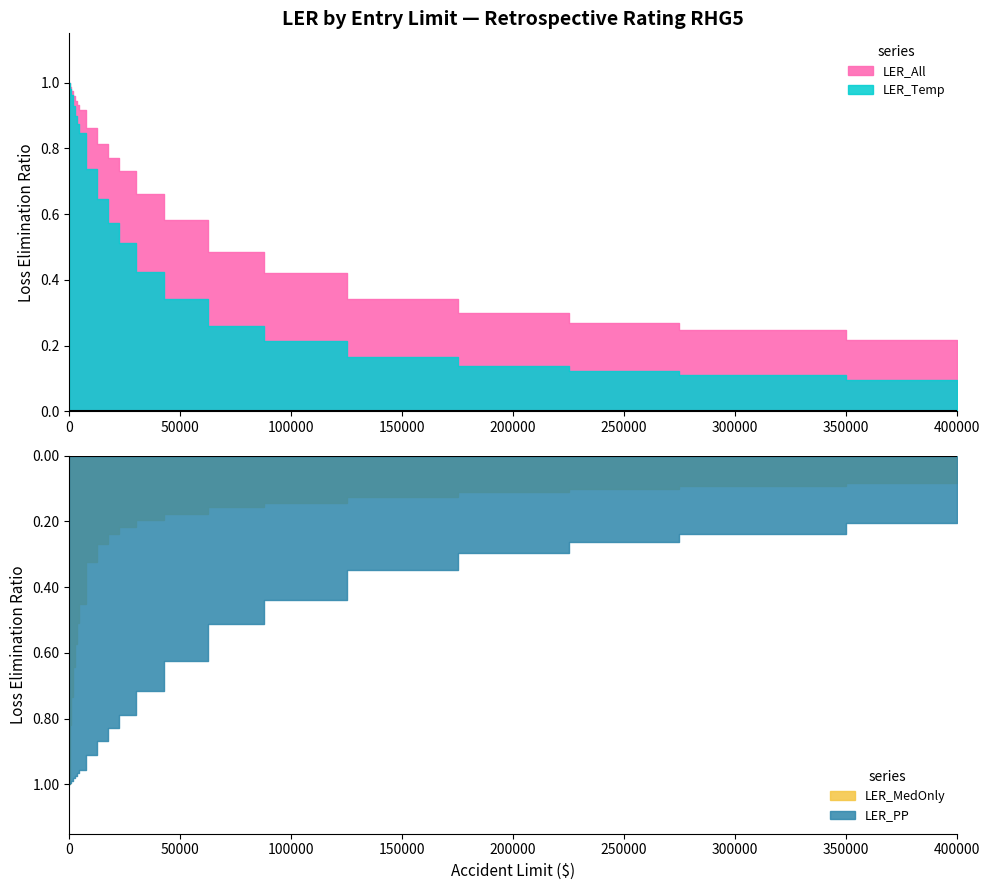

True or false: LER_PT and LER_PP intersect in this chart.

False